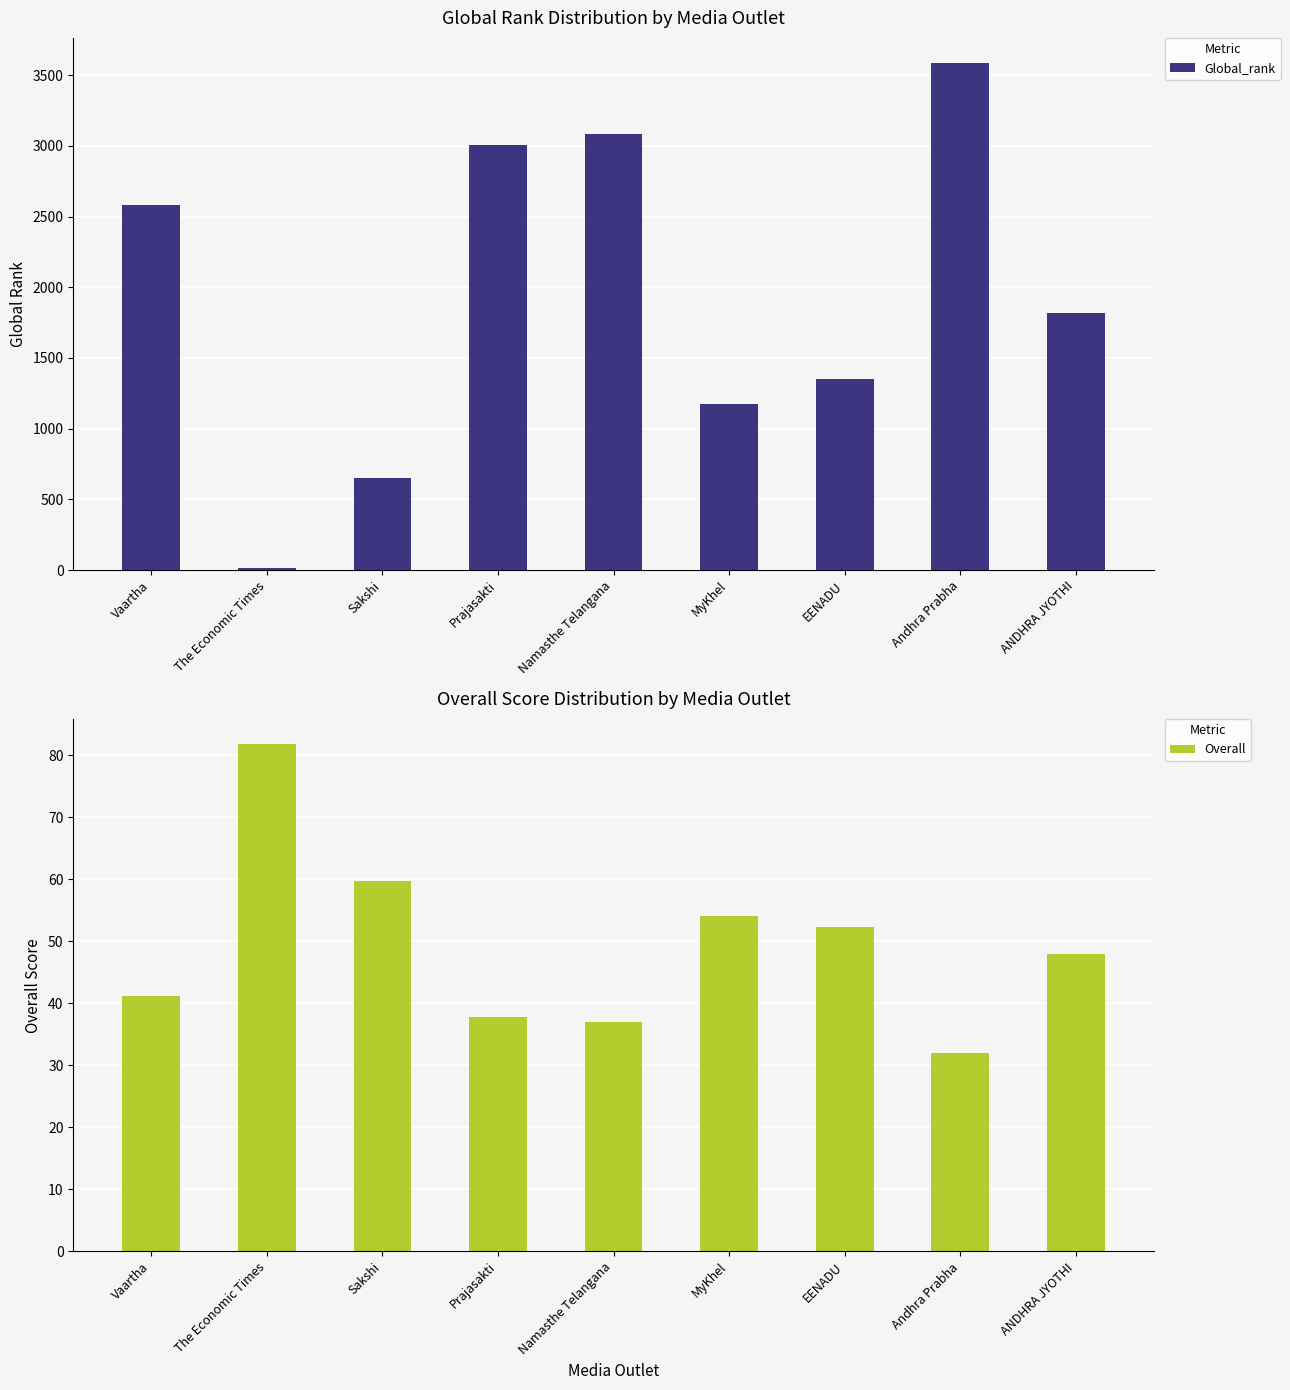

Count the number of data series in this chart.

2